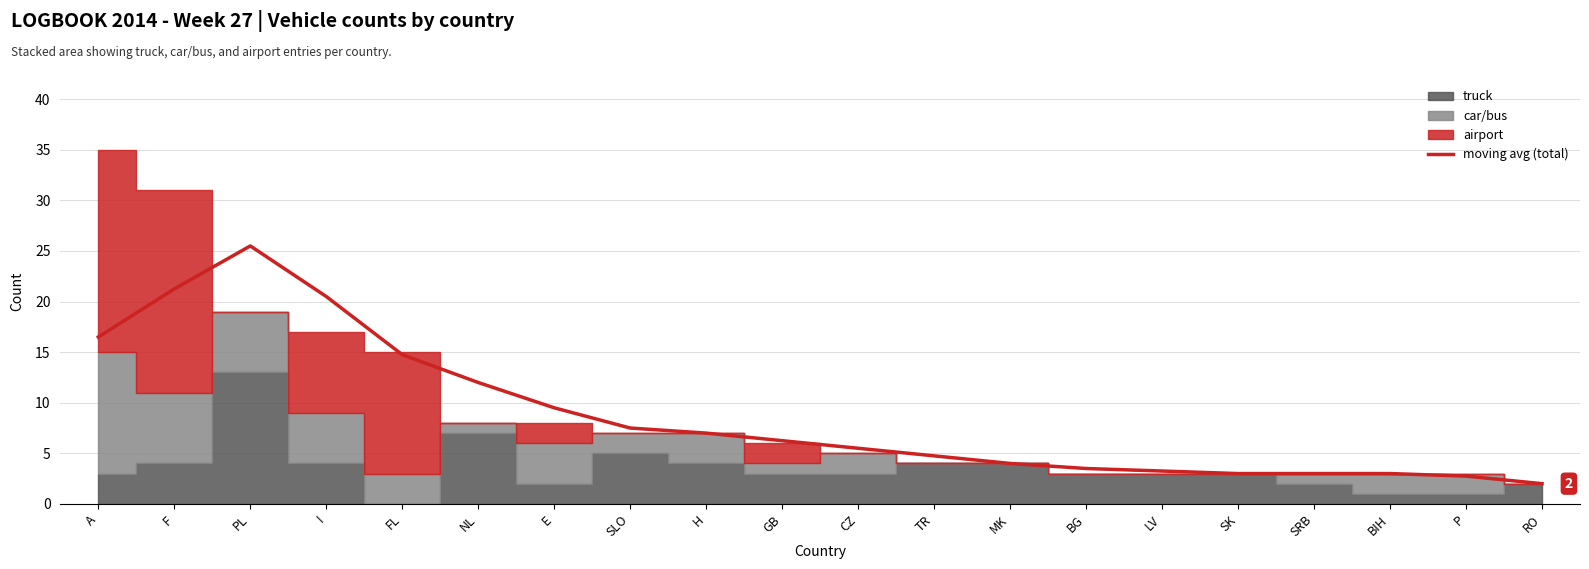

How many points are higher than both their immediate neighbors (excluding endpoints)?

1